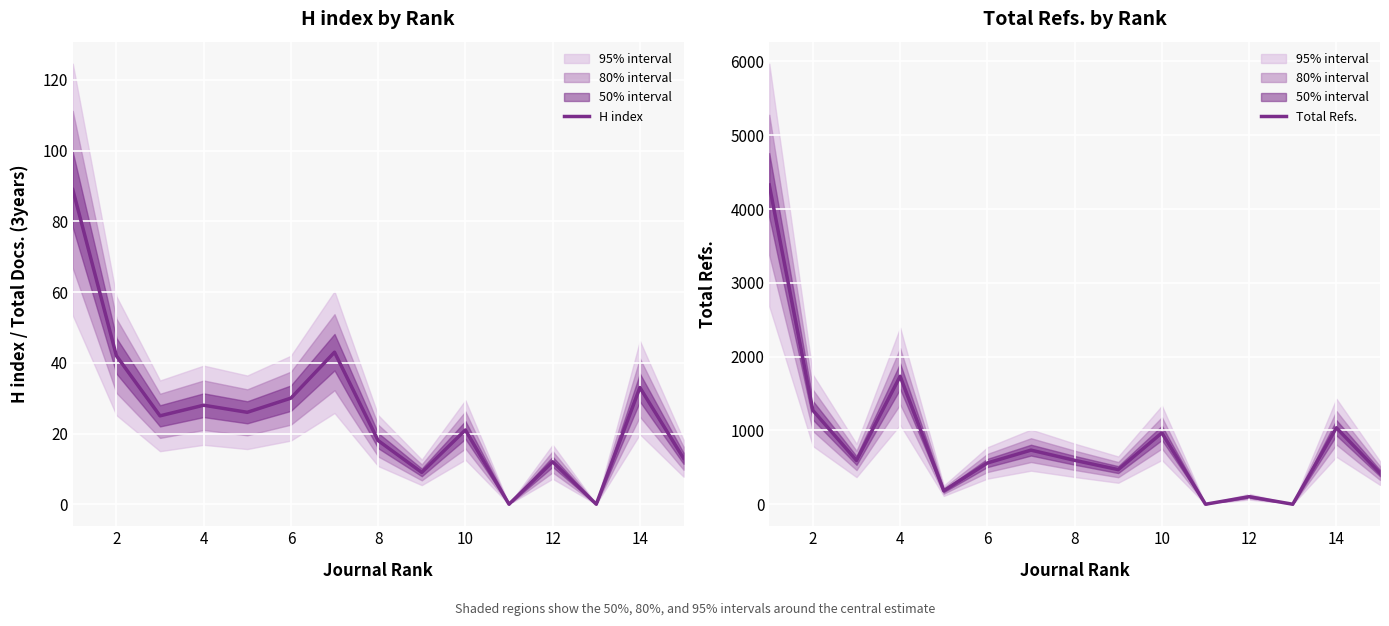

How many positive values does the H index series have?

13